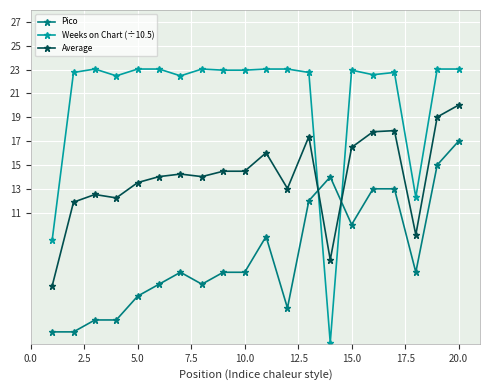

True or false: Average and Weeks on Chart (÷10.5) cross at least once.

True